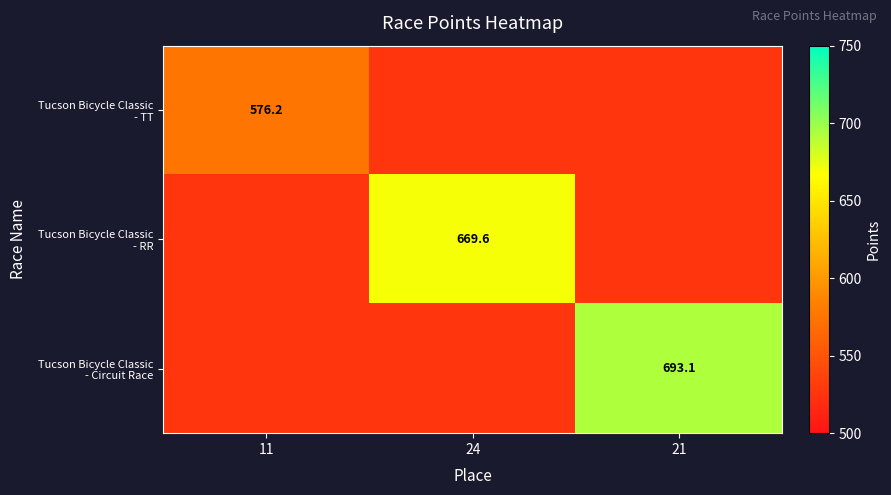

List the labels in order of Tucson Bicycle Classic - TT value, smallest first.

24, 21, 11